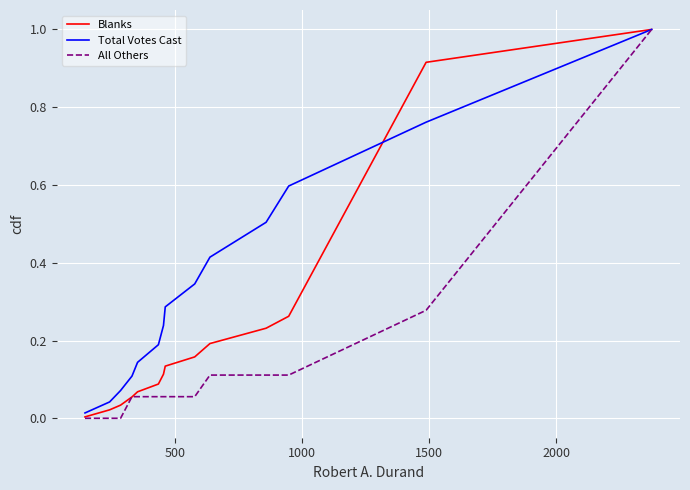

Rank the series by their average value, from lowest to highest.

All Others, Blanks, Total Votes Cast